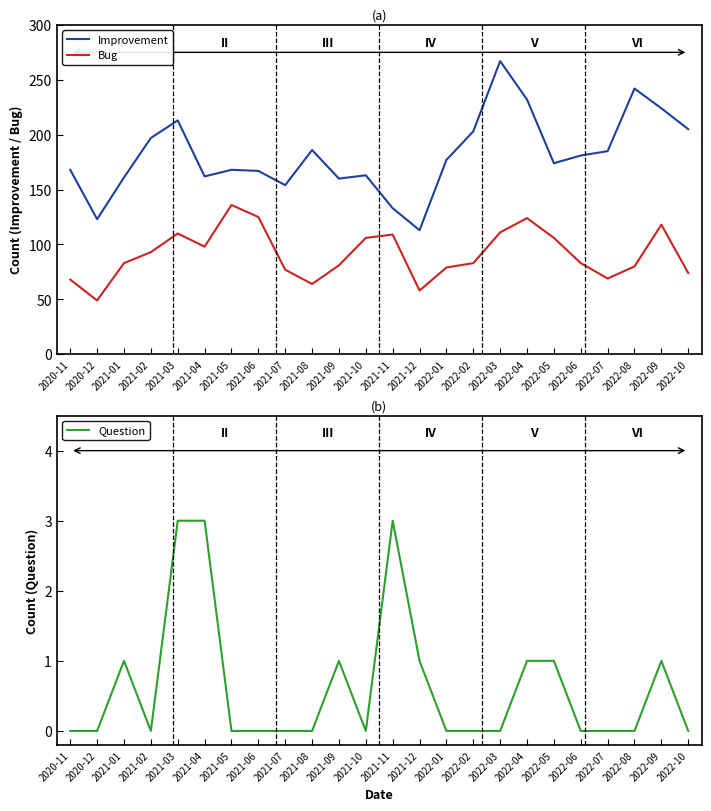

Rank the series by their average value, from lowest to highest.

Question, Bug, Improvement